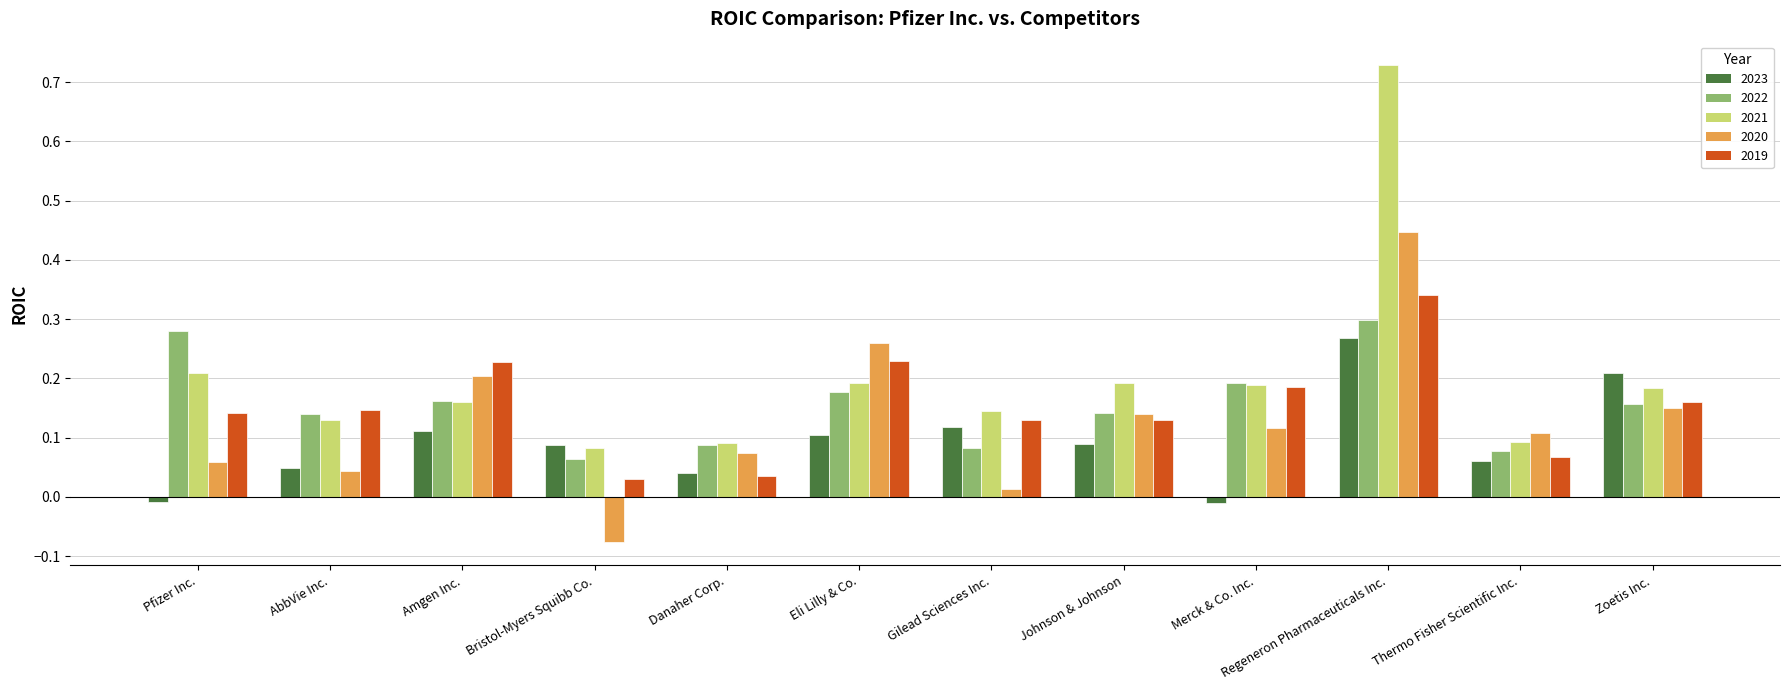

What is the difference between the maximum and minimum values in the 2020 series?

0.5